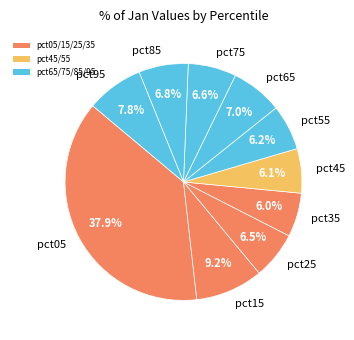

Is there a majority slice in this chart?

No